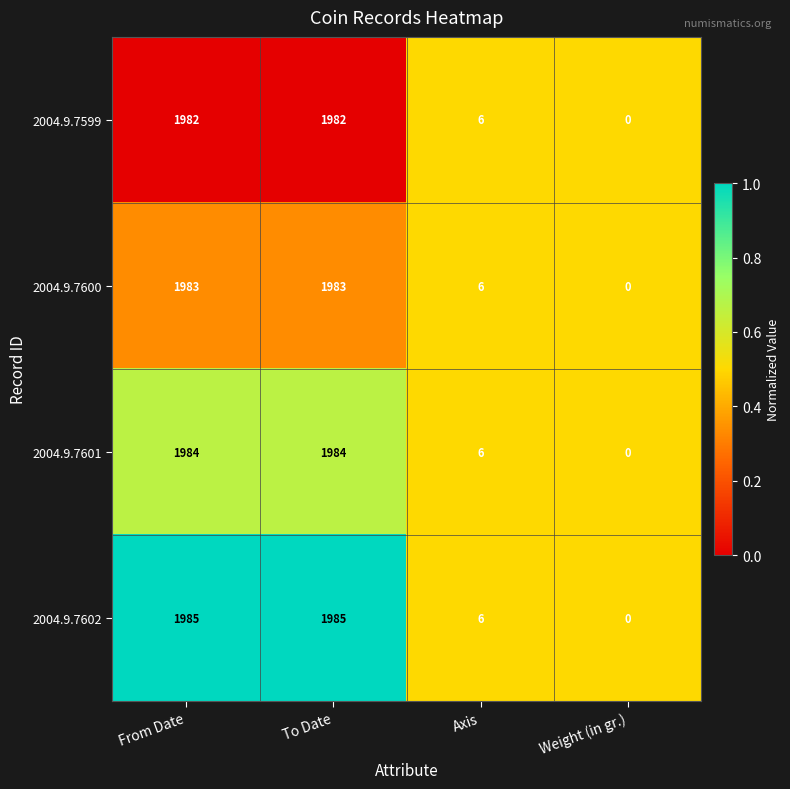

What is the sum of the 2004.9.7599 values at To Date and From Date?

3964